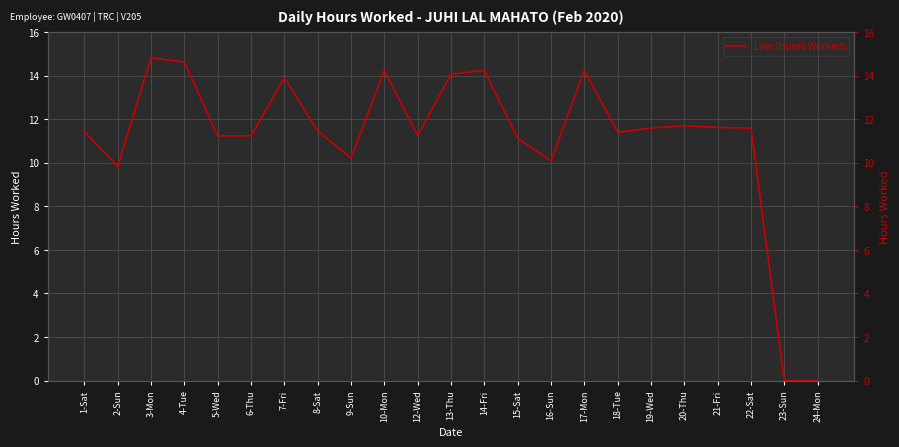

Rank the categories by value from lowest to highest.

23-Sun, 24-Mon, 2-Sun, 16-Sun, 9-Sun, 15-Sat, 5-Wed, 6-Thu, 12-Wed, 18-Tue, 1-Sat, 8-Sat, 19-Wed, 22-Sat, 21-Fri, 20-Thu, 7-Fri, 13-Thu, 10-Mon, 14-Fri, 17-Mon, 4-Tue, 3-Mon